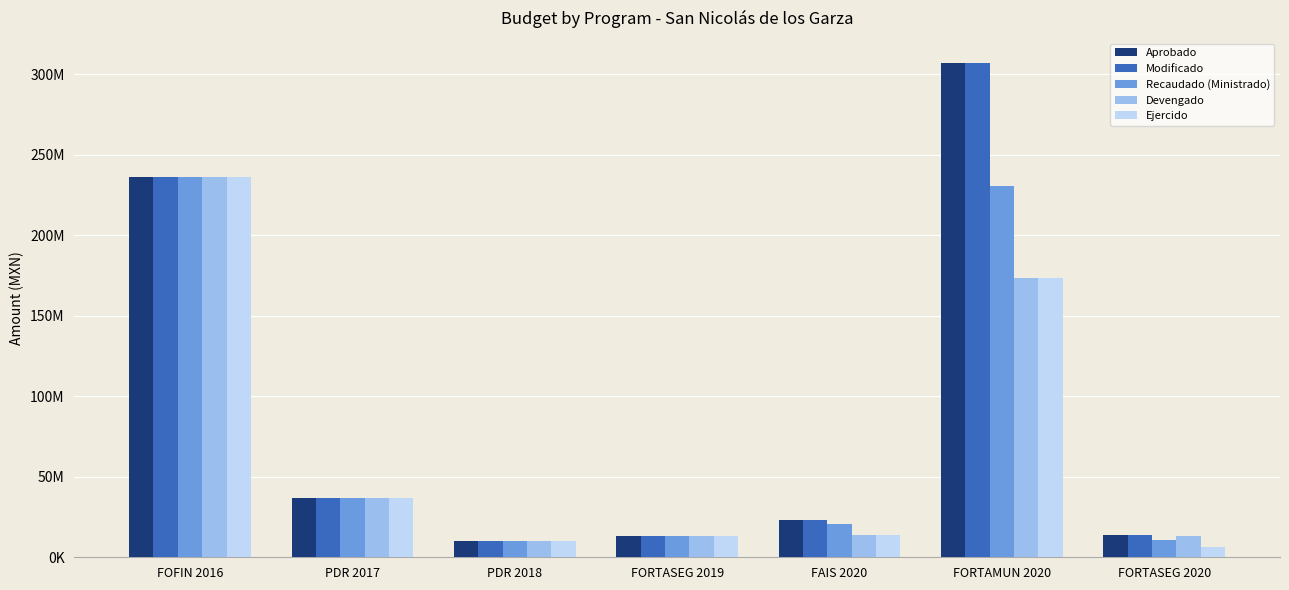

Does the chart contain stacked bars?

No